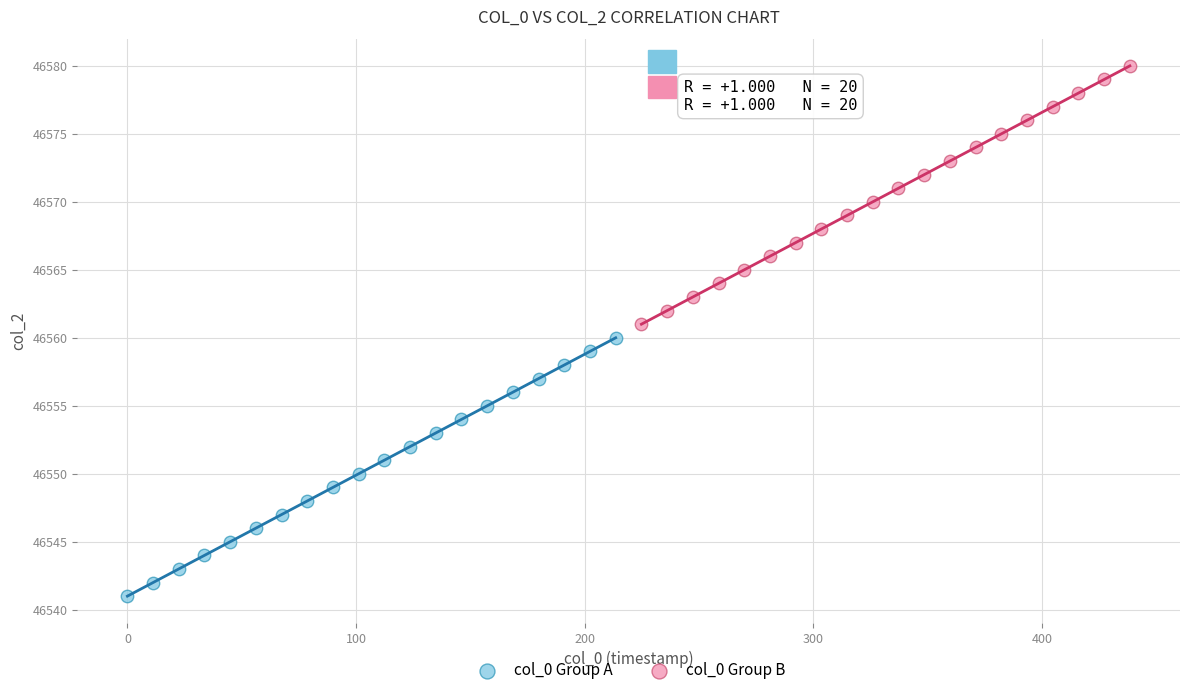

Which series contains the lowest Y value?

col_0 Group A